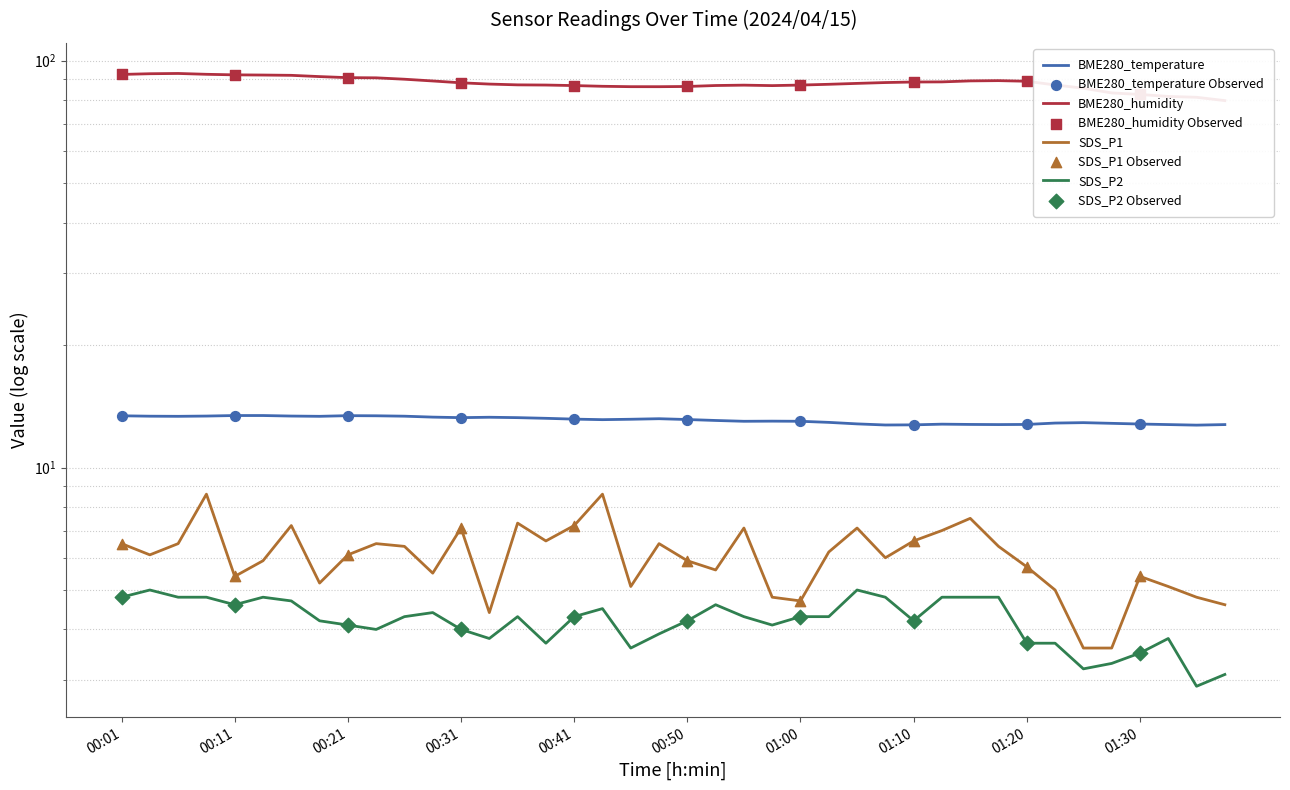

What is the total value across all series at 01:23?

108.7